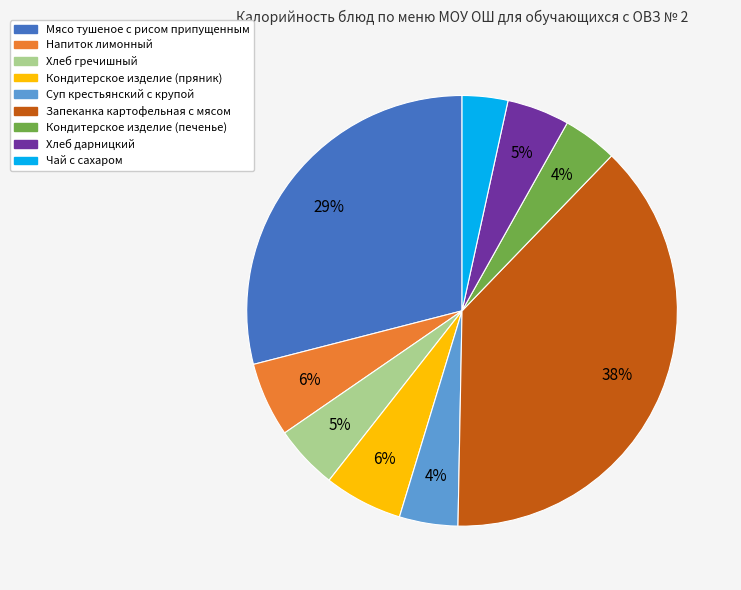

What percentage is the Суп крестьянский с крупой slice, to the nearest percent?

4%